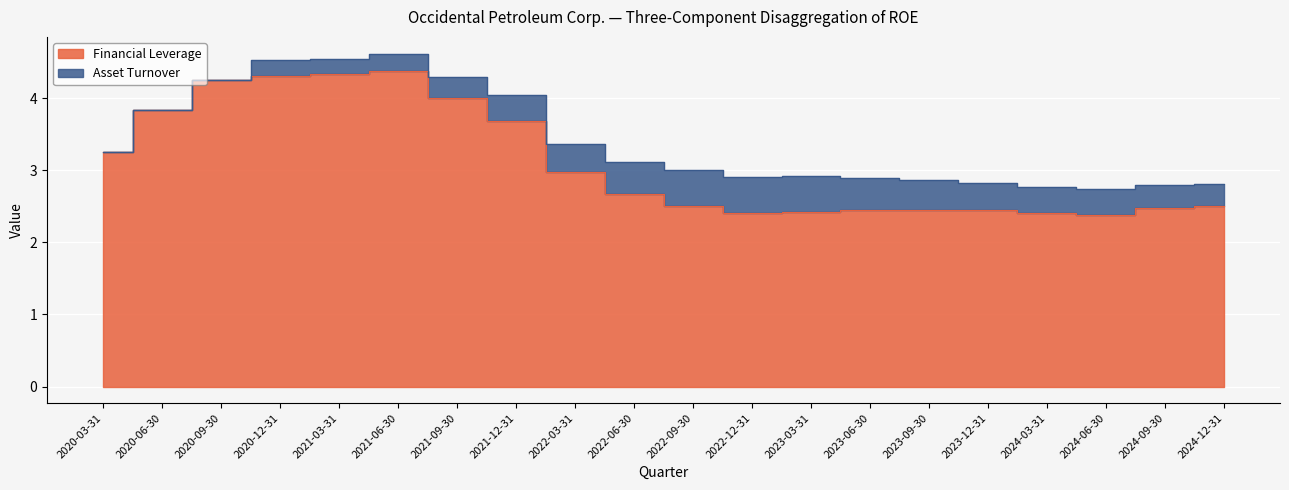

Is it true that the value at 2021-03-31 is 0.9?

False